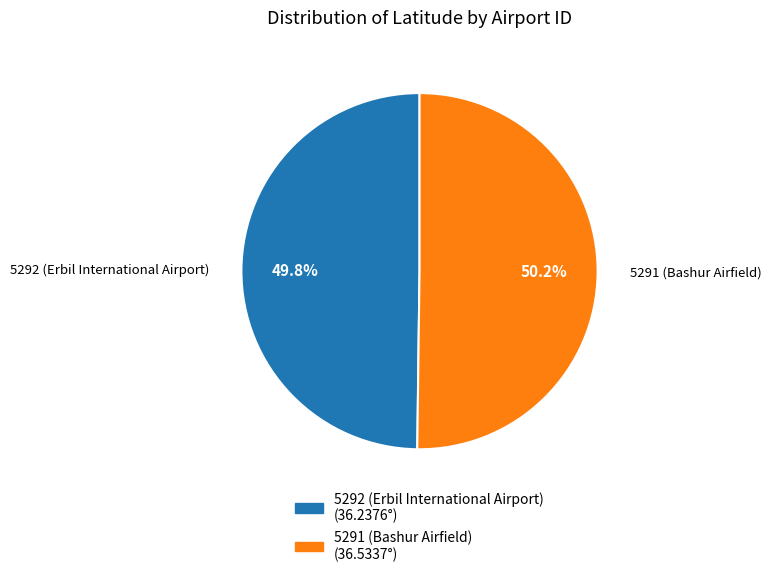

Approximately how many times larger is the value at 5292 (Erbil International Airport) compared to 5291 (Bashur Airfield)?

1.0